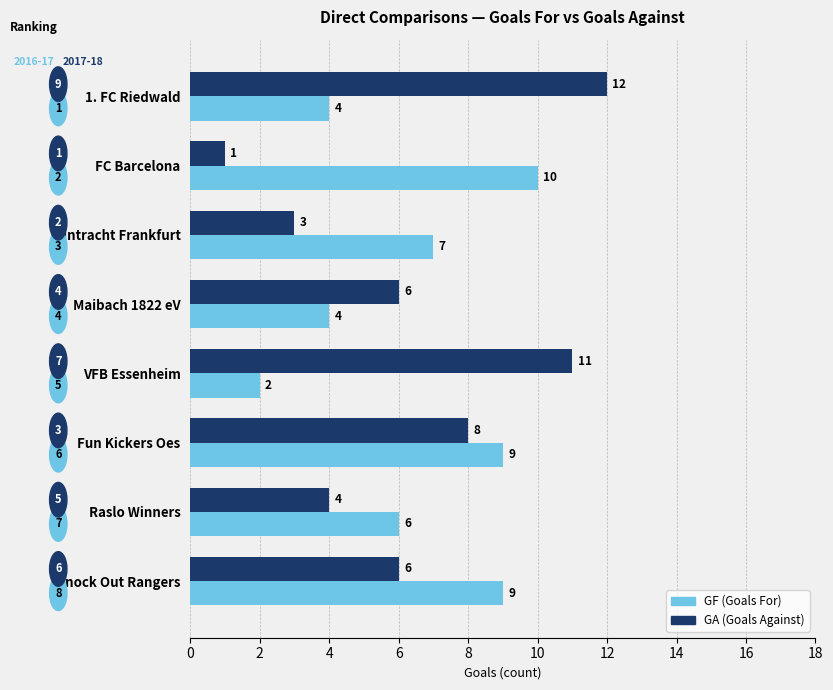

True or false: GA (Goals Against) has a value of 1 at FC Barcelona.

True